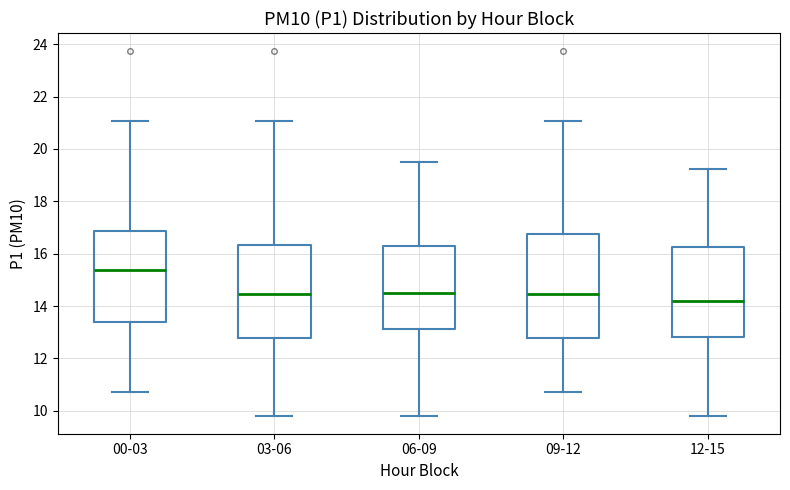

Where does the median line of the box for 09-12 sit on the y-axis? The values are not printed on the chart, so give them approximately, as read against the axis.

14.4